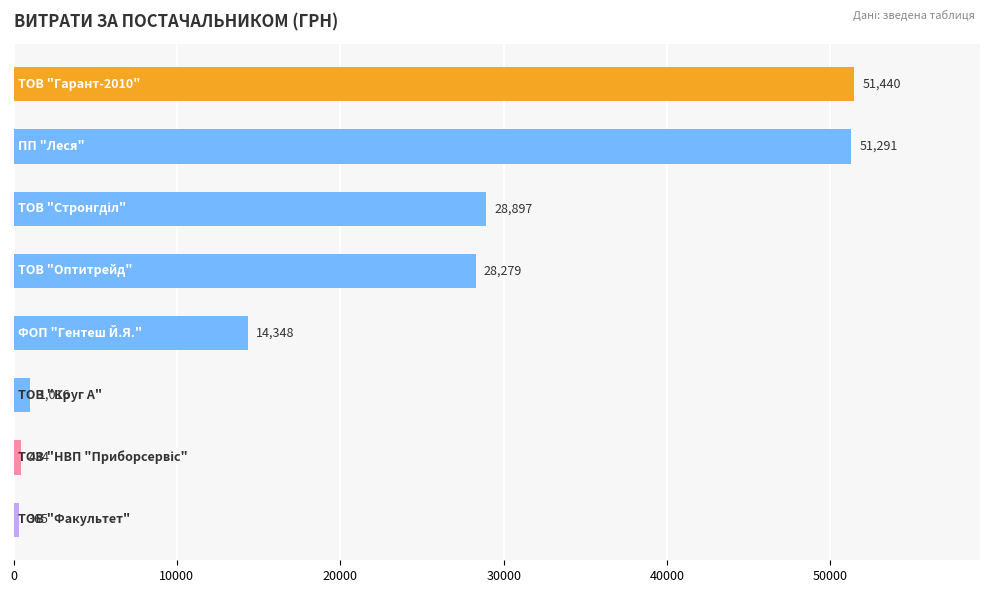

What is the minimum value shown in the chart?

365.0